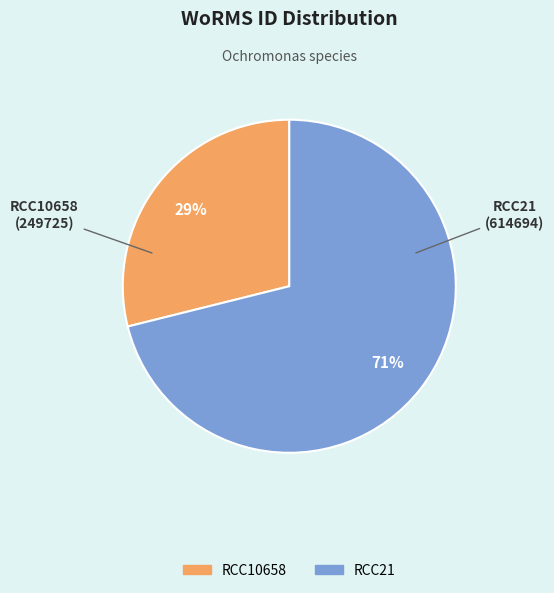

To the nearest percent, what is the difference between the RCC21 and RCC10658 slice percentages?

42%